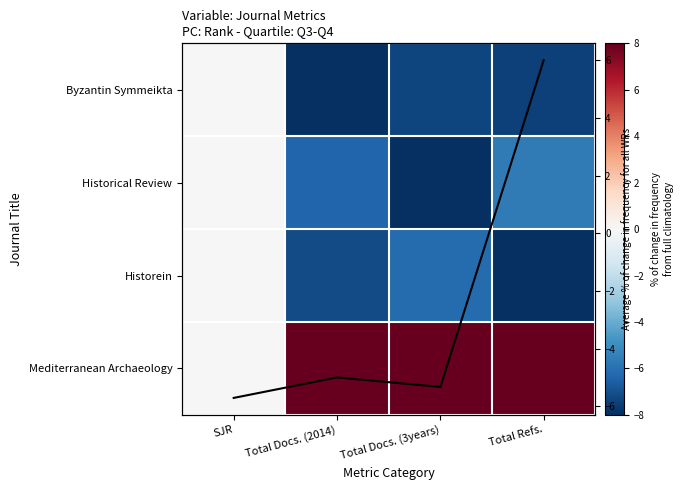

Which category has the lowest value across all series?

Total Docs. (2014)